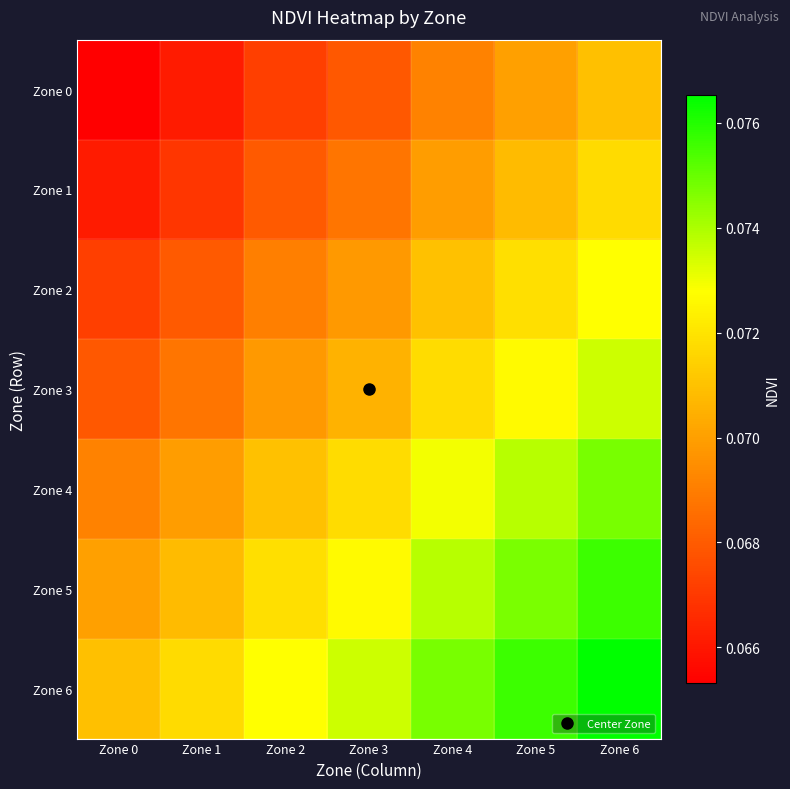

How many distinct data groups are displayed?

7